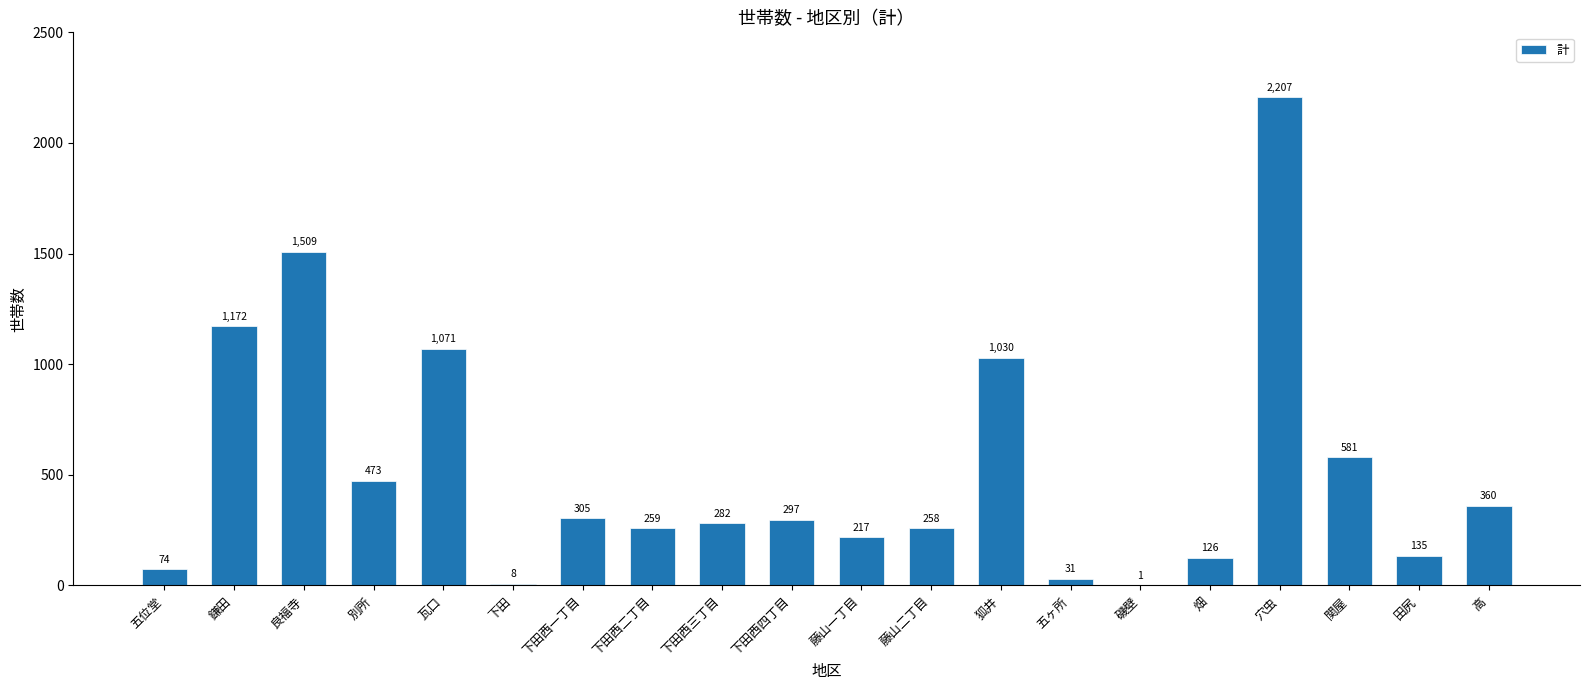

Reading left to right, what are all the values shown in this chart?

五位堂=74	鎌田=1172	良福寺=1509	別所=473	瓦口=1071	下田=8	下田西一丁目=305	下田西二丁目=259	下田西三丁目=282	下田西四丁目=297	藤山一丁目=217	藤山二丁目=258	狐井=1030	五ヶ所=31	磯壁=1	畑=126	穴虫=2207	関屋=581	田尻=135	高=360